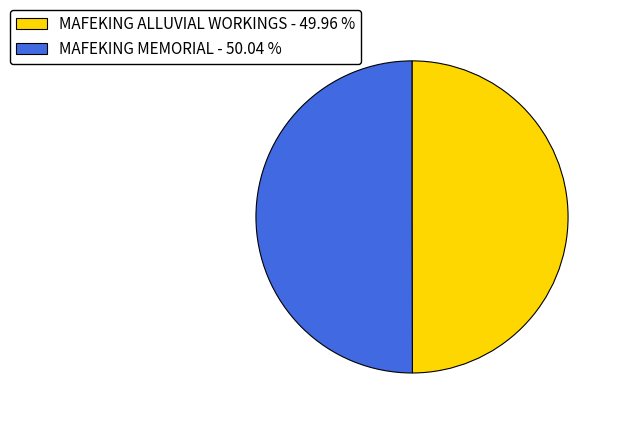

Combined, do MAFEKING ALLUVIAL WORKINGS - 49.96 % and MAFEKING MEMORIAL - 50.04 % account for over 50%?

Yes